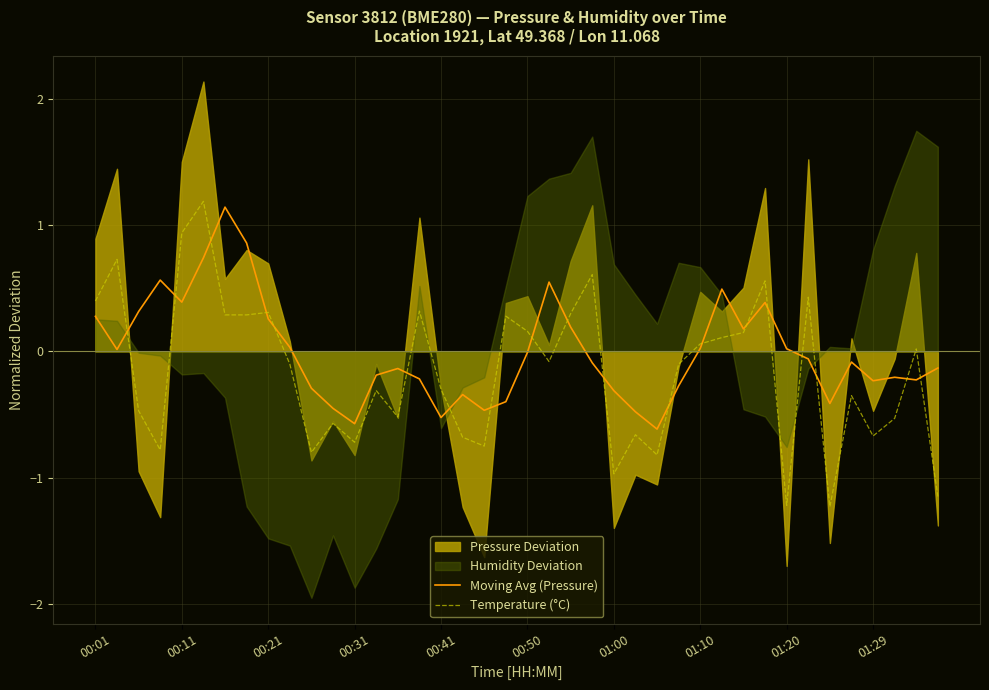

What is the maximum value for Temperature (°C)?

1.2